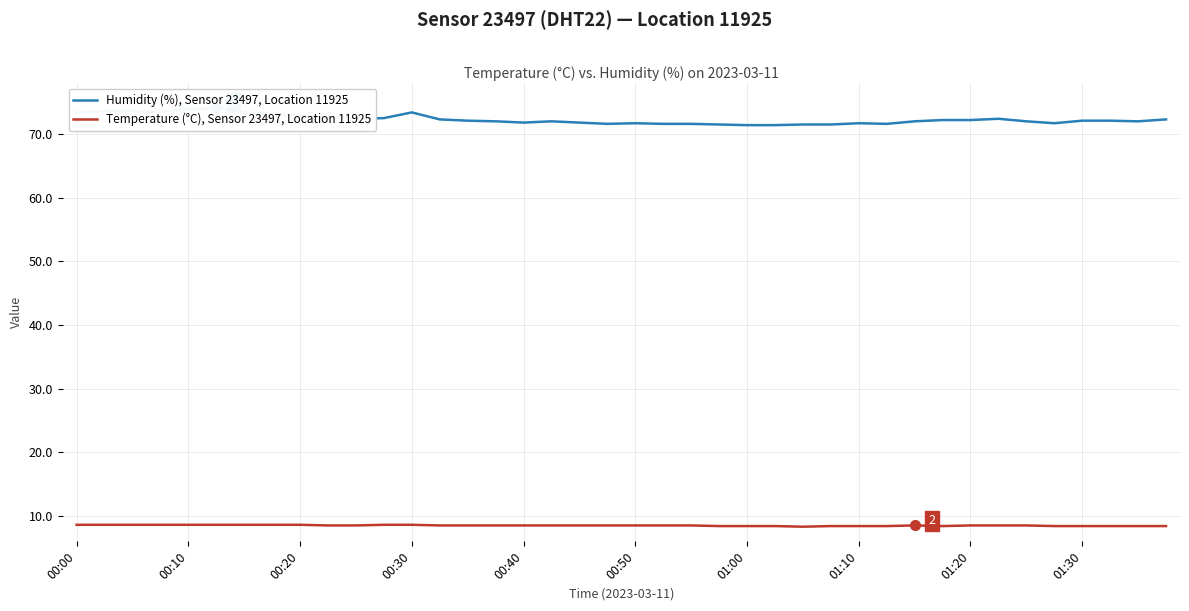

The Temperature (°C), Sensor 23497, Location 11925 series shows 8.5 at 00:50. True or false?

True